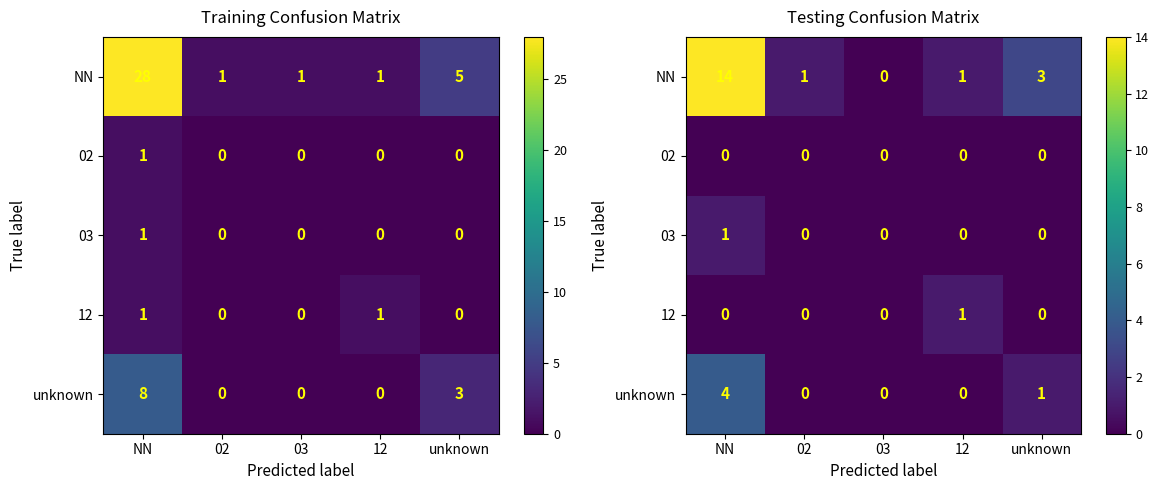

True or false: 12 has a value of 1 at 12.

True